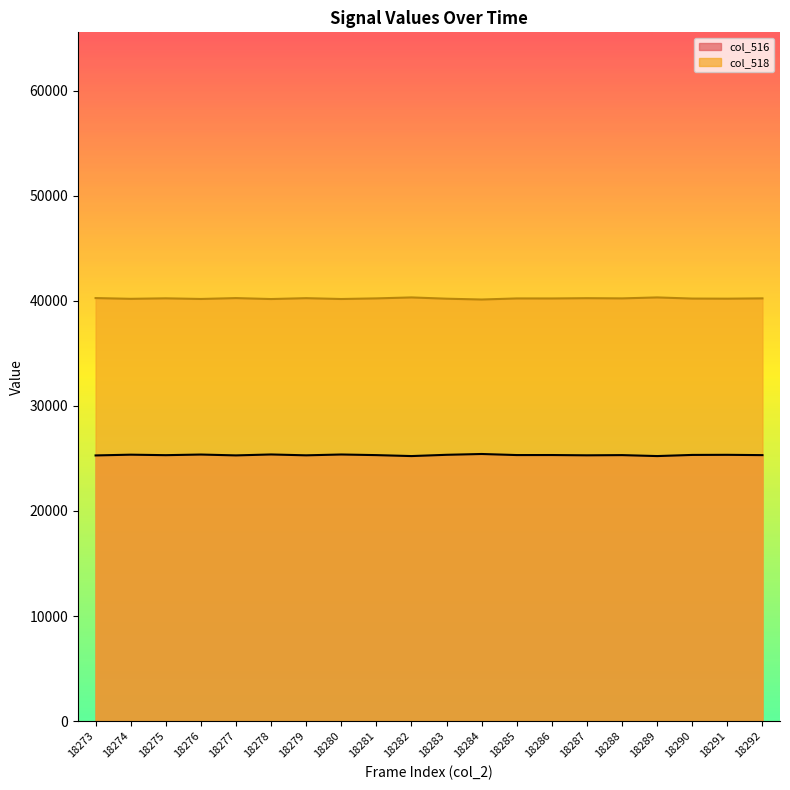

At how many categories does at least one series exceed 36382?

20